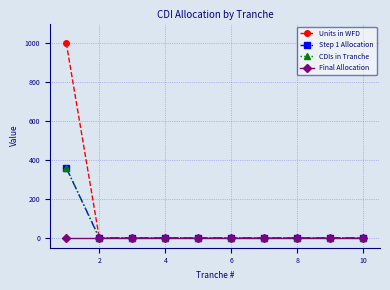

Does the chart have visible grid lines?

Yes